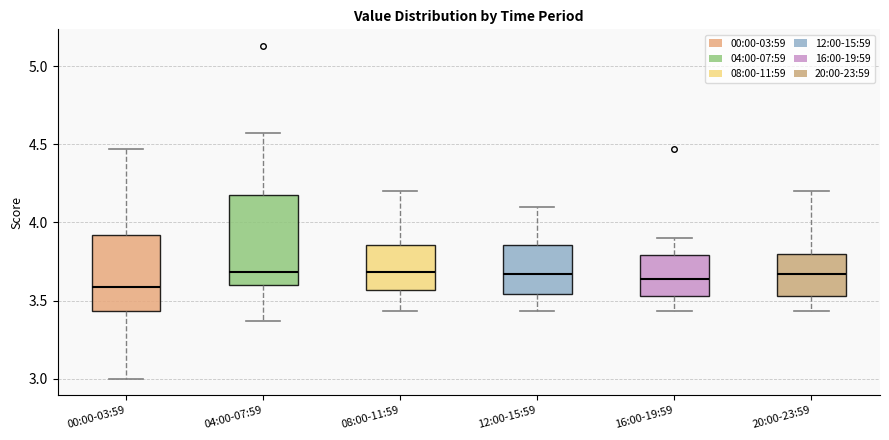

Which box is the tallest, from its lower edge to its upper edge?

04:00-07:59